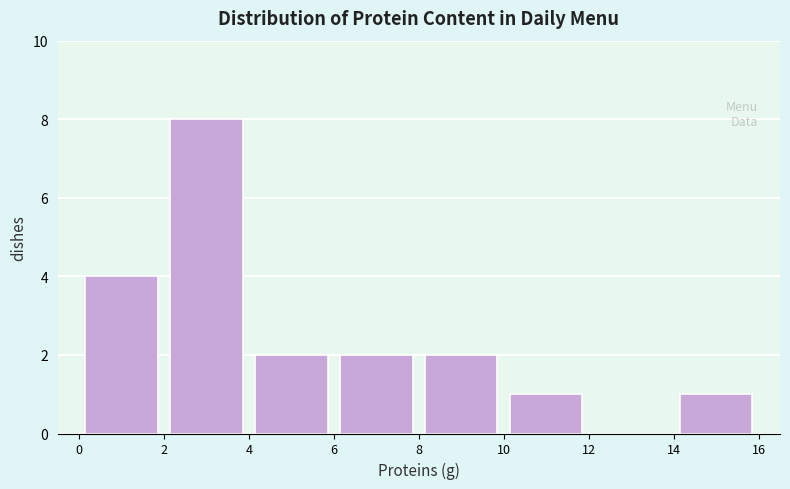

How tall is the bar that spans 4 to 6 on the x-axis? The values are not printed on the chart, so give them approximately, as read against the axis.

2